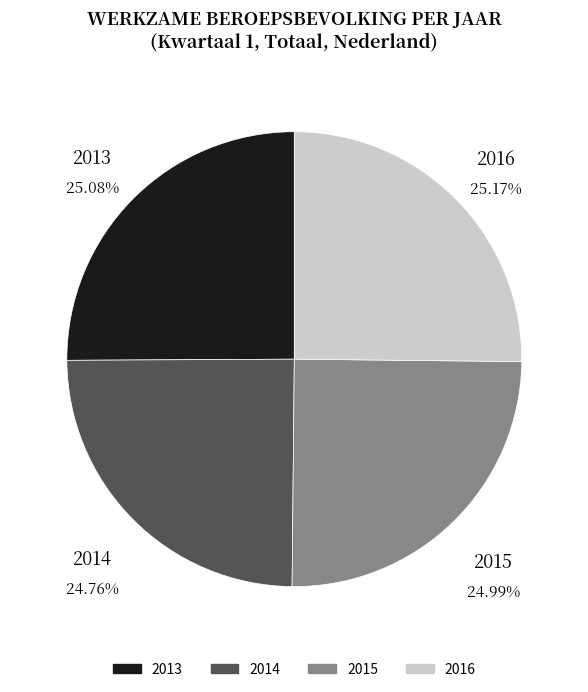

Is there any slice that represents more than half of the pie?

No